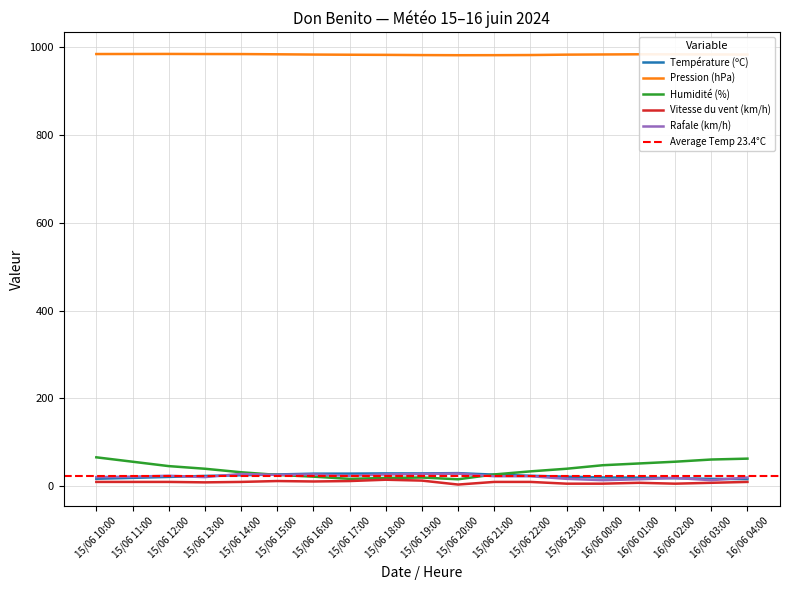

The value of Vitesse du vent (km/h) at 16/06 03:00 is 8.0. True or false?

True